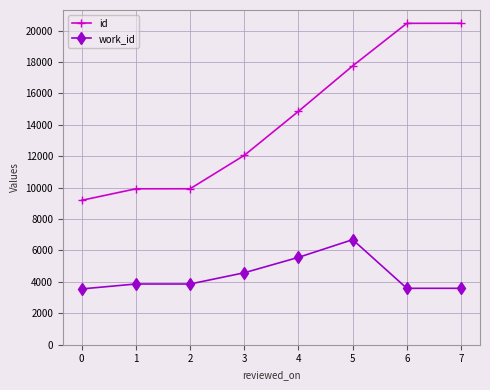

The work_id series shows 2036 at 7. True or false?

False